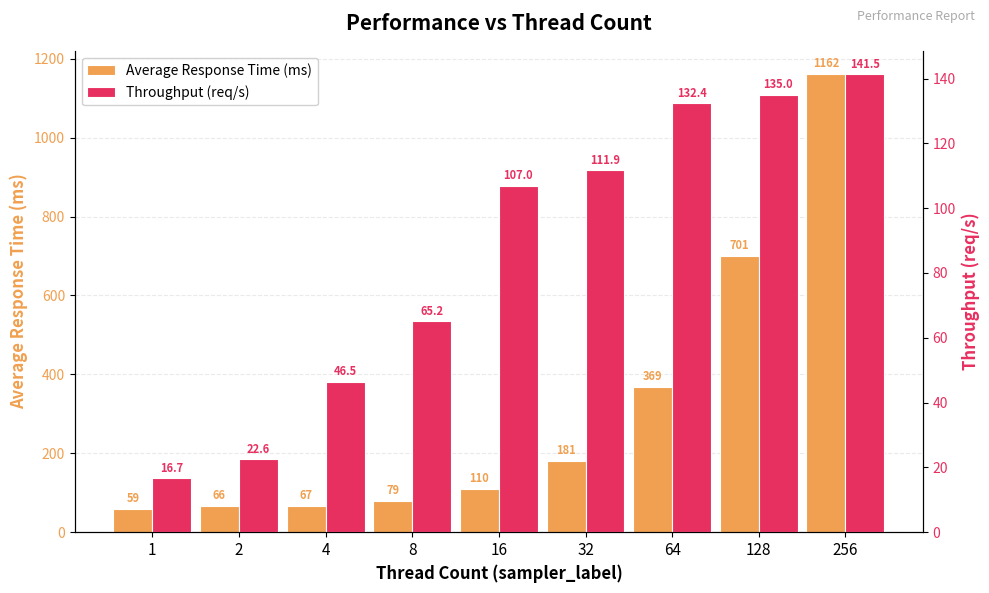

The value of aggregate_report_rate at 1 is 3.5. True or false?

False